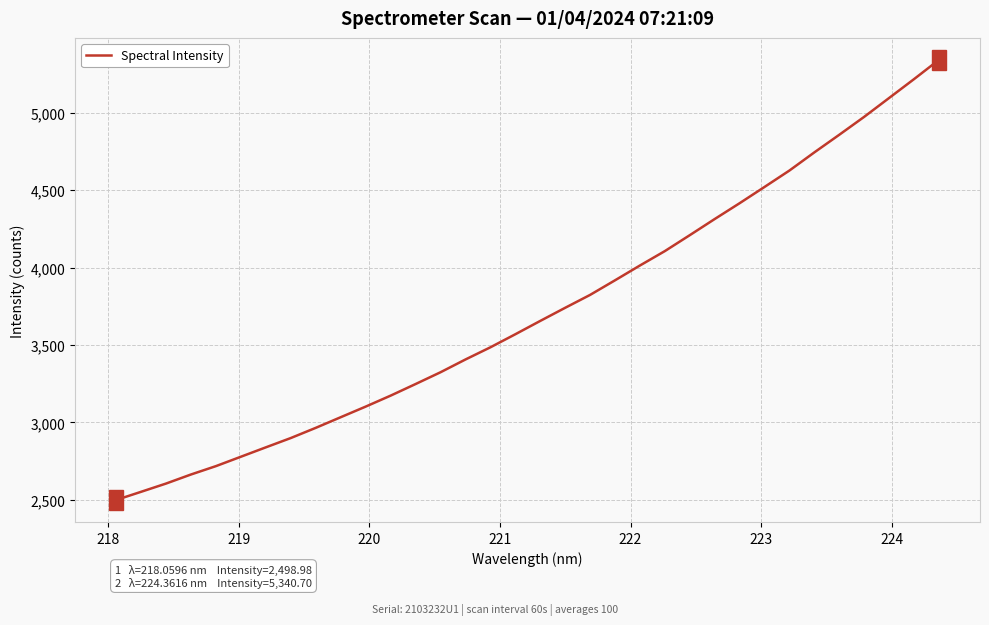

What is the greatest value displayed?

5340.7